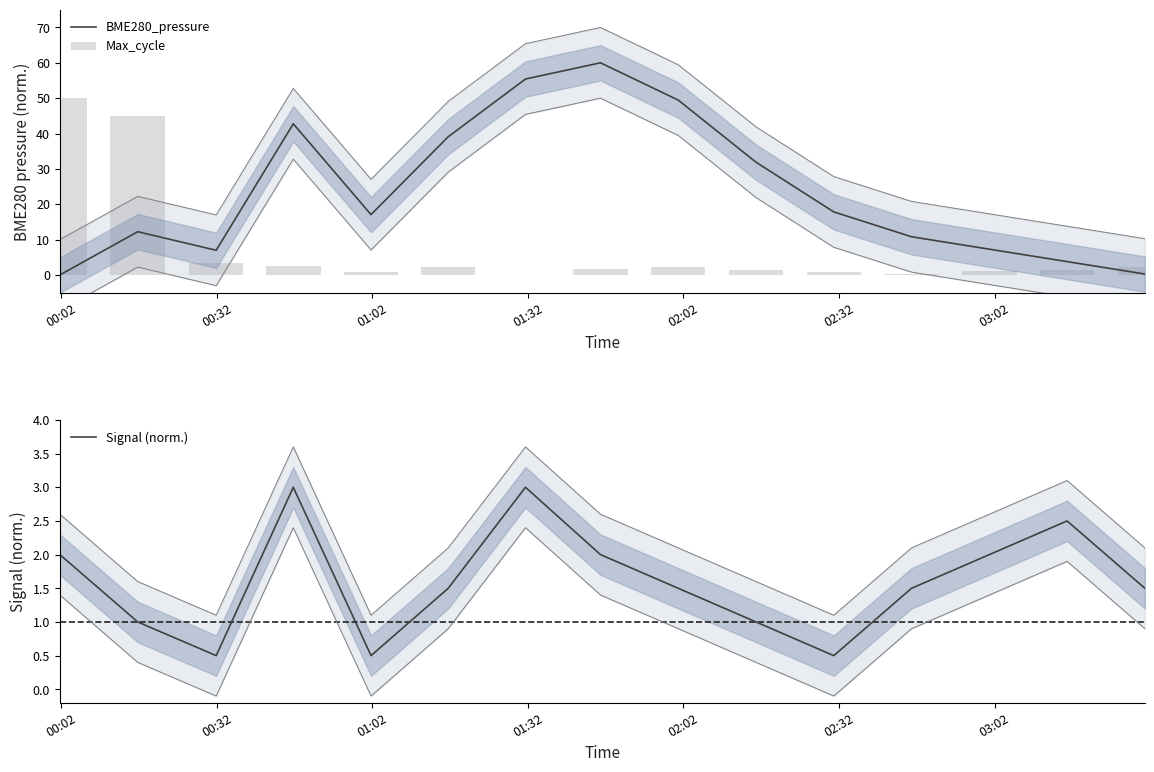

What are all the series names shown in the legend?

BME280_pressure, Max_cycle, Signal (norm.)